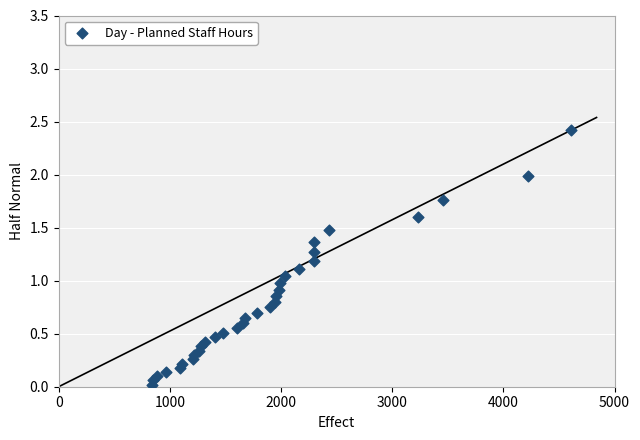

What is the range of X values (max minus min)?

3768.0